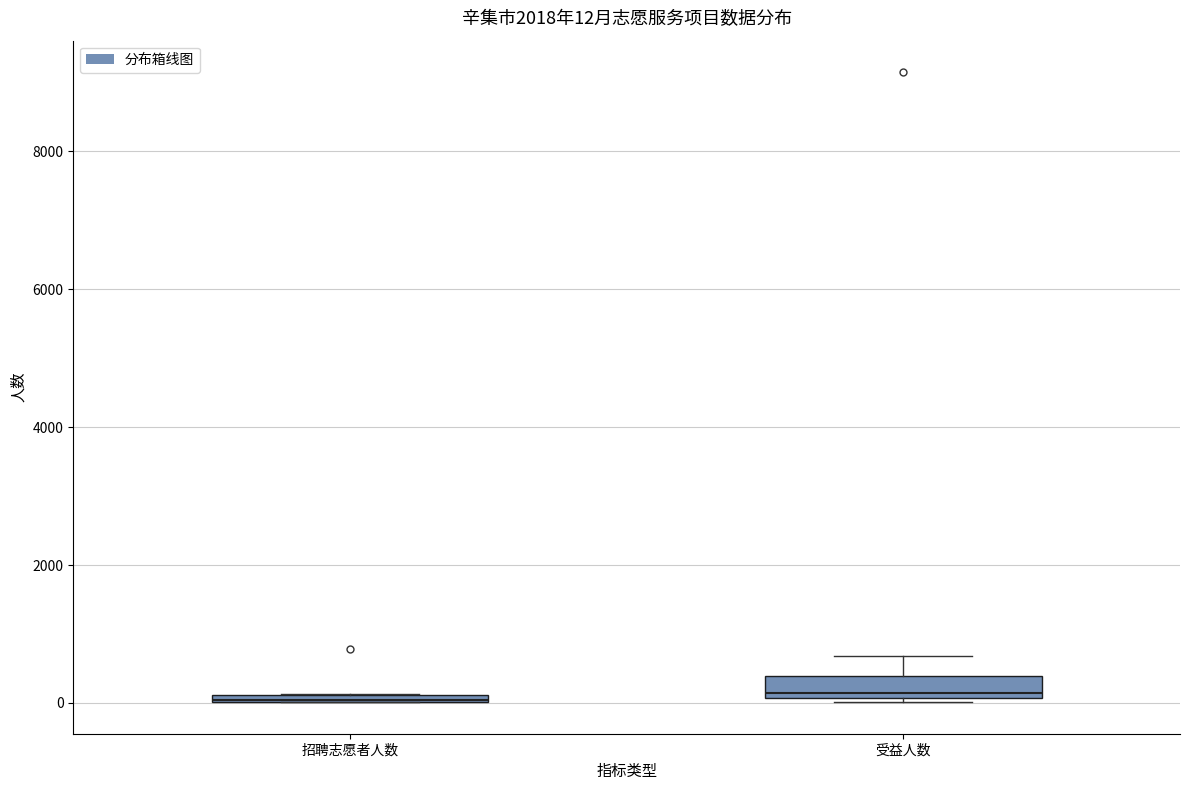

Comparing the boxes themselves (not the whiskers), which one is the tallest?

受益人数